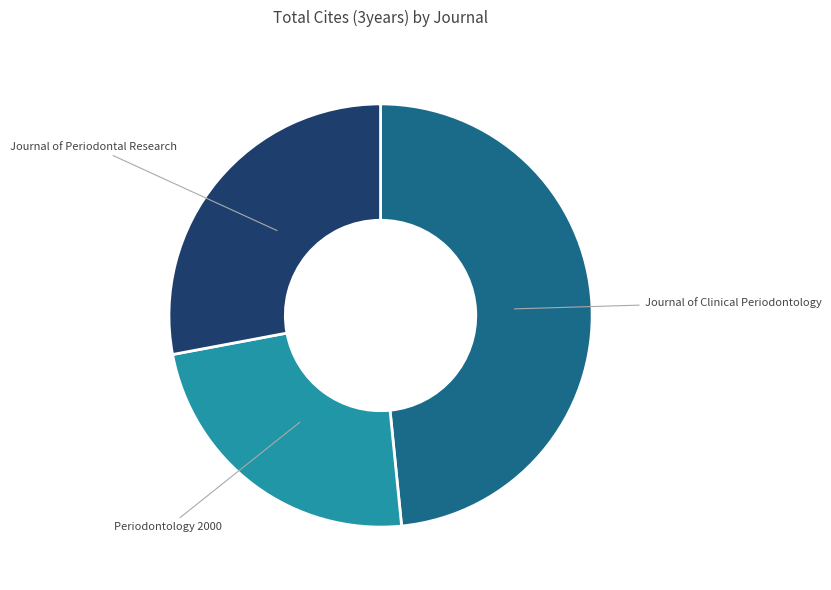

Does any single category account for the majority?

No